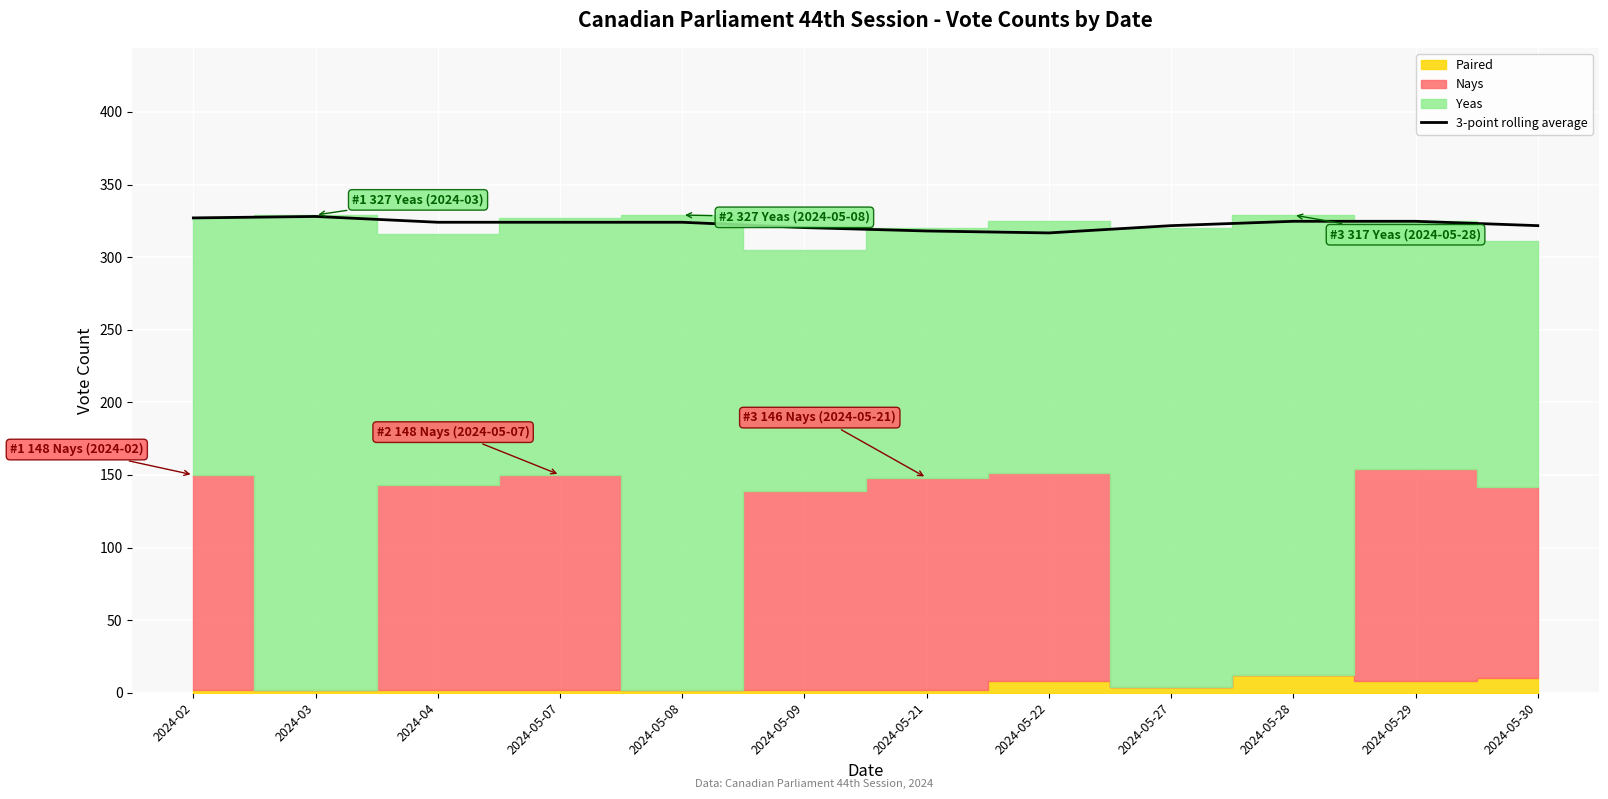

The 3-point rolling average series shows 136.0 at 2024-05-30. True or false?

False